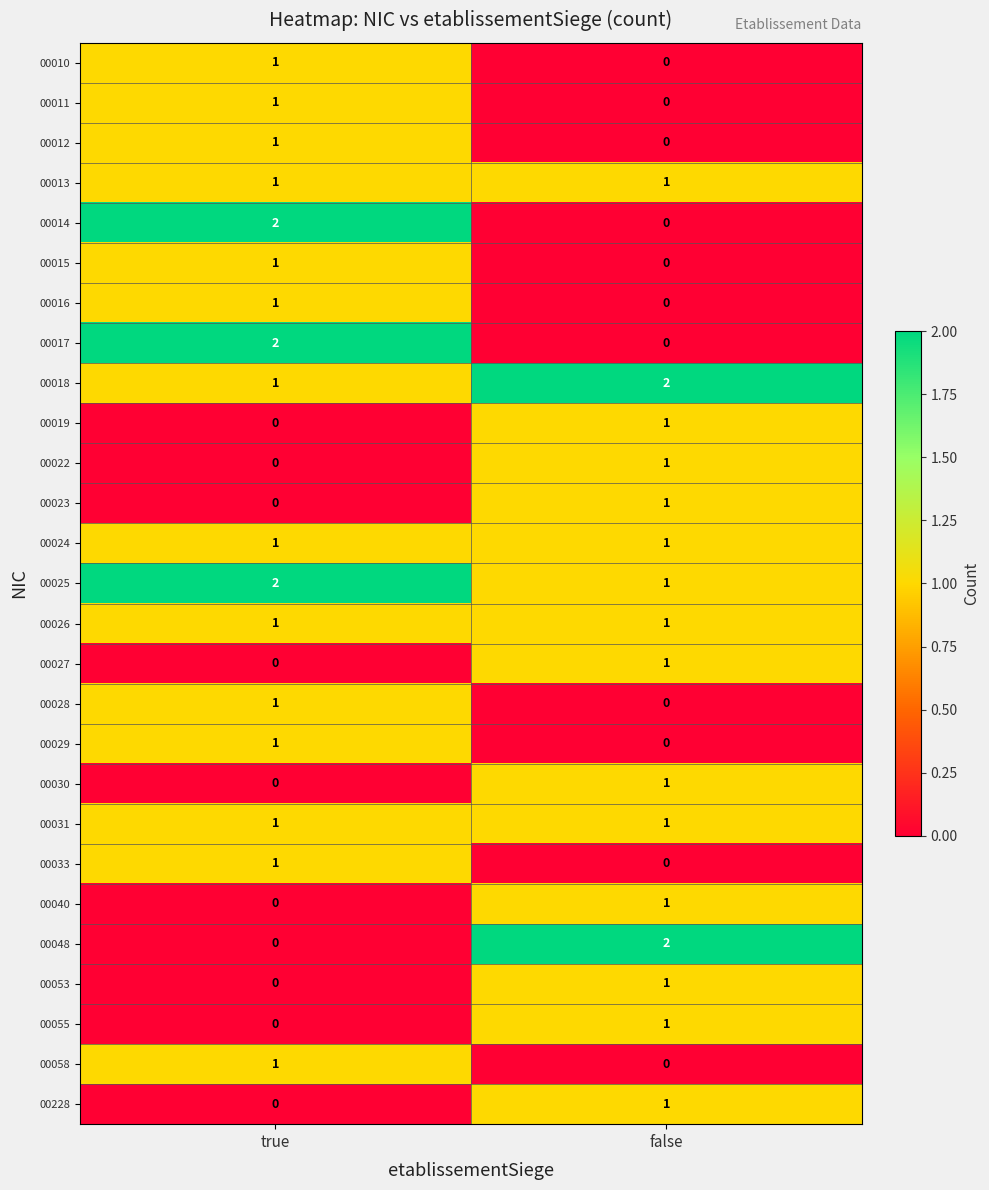

What is the sum of all 00025 values?

3